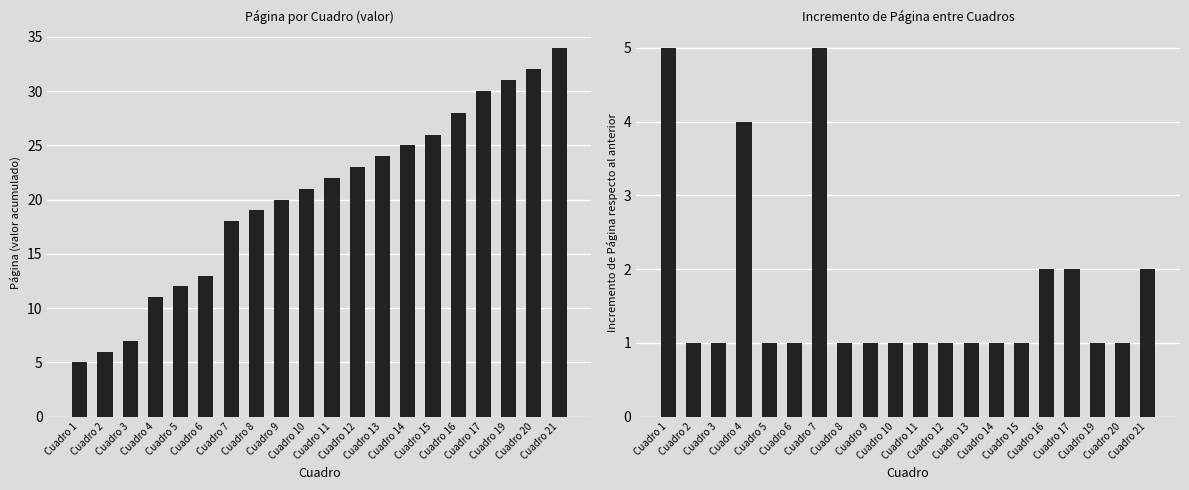

Reading left to right, extract all data points from this chart.

5	1	1	4	1	1	5	1	1	1	1	1	1	1	1	2	2	1	1	2